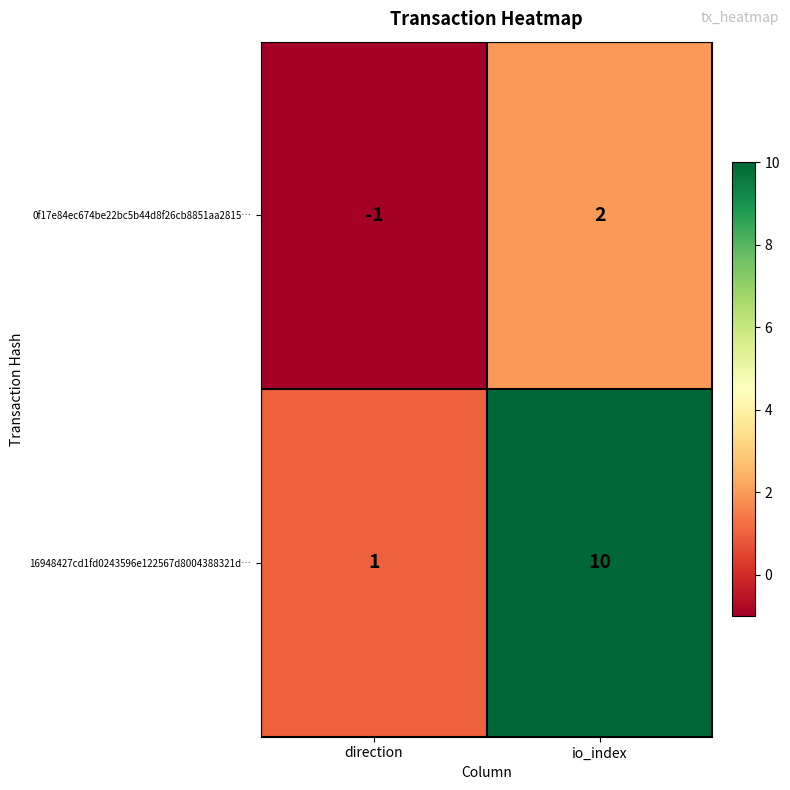

Reading left to right, extract all data points from this chart.

0f17e84ec674be22bc5b44d8f26cb8851aa2815…: -1	2
16948427cd1fd0243596e122567d8004388321d…: 1	10